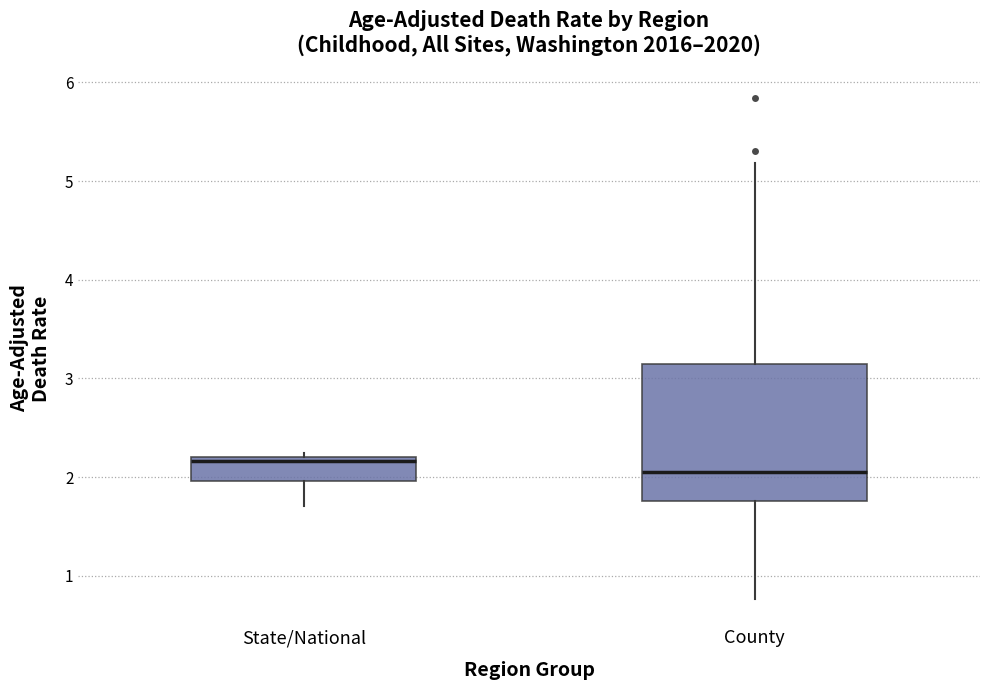

Which box has the highest median line?

State/National